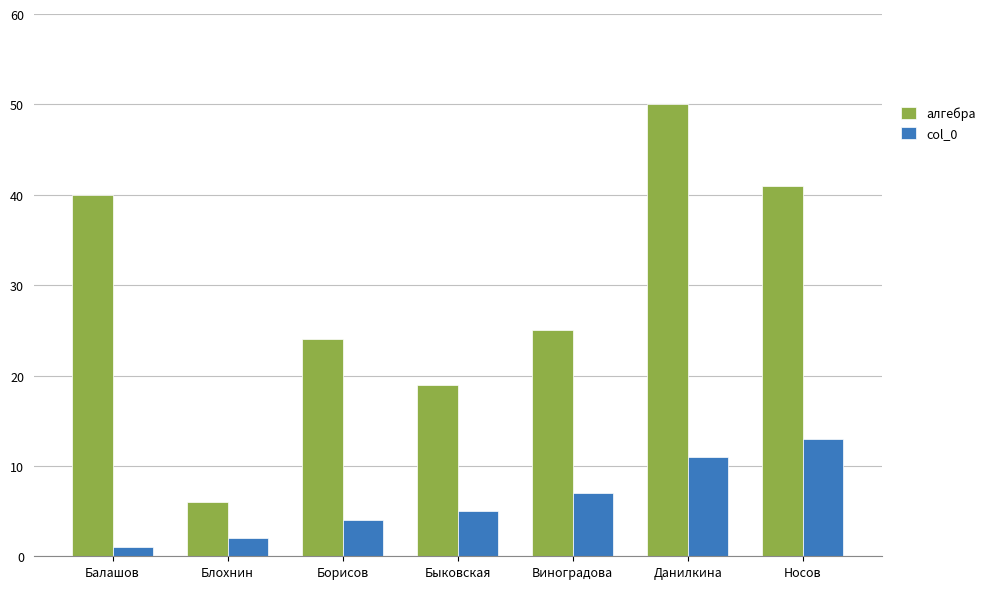

What is the total value across all series at Блохнин?

8